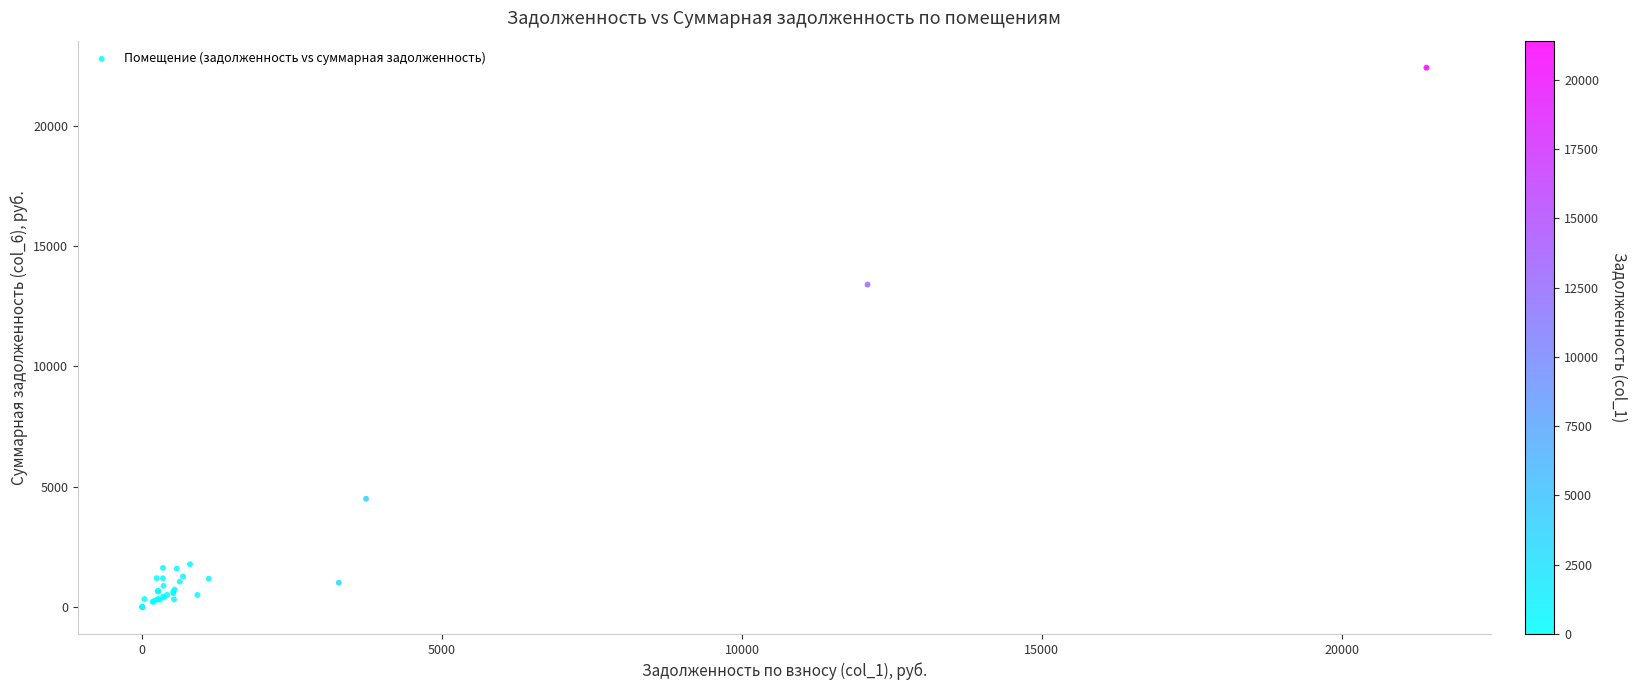

What Y value in the scatter plot is closest to 11207?

13399.0